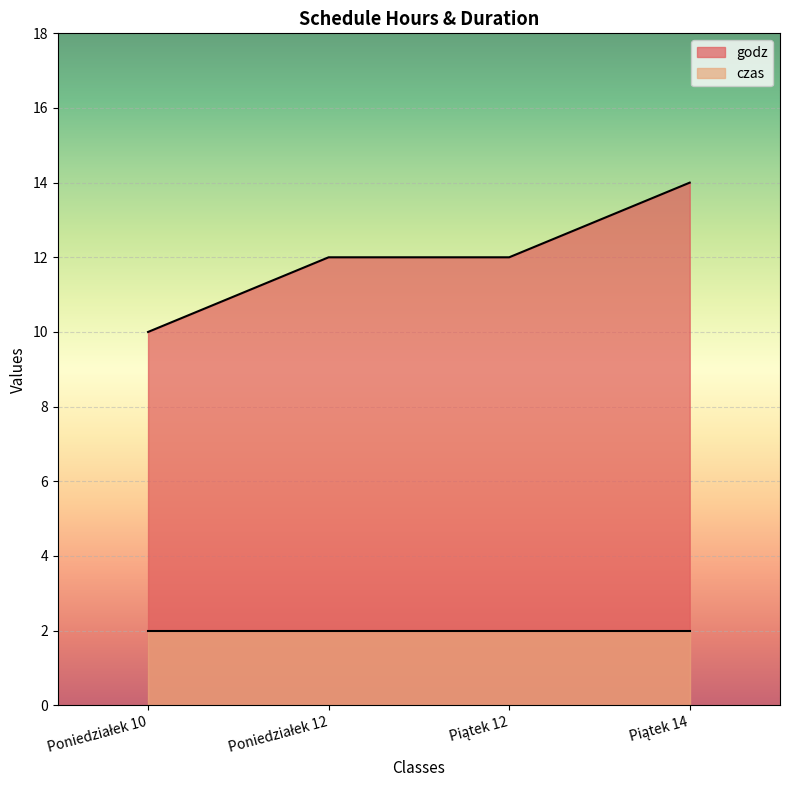

Which has a higher value, Piątek 12 or Poniedziałek 10?

Piątek 12